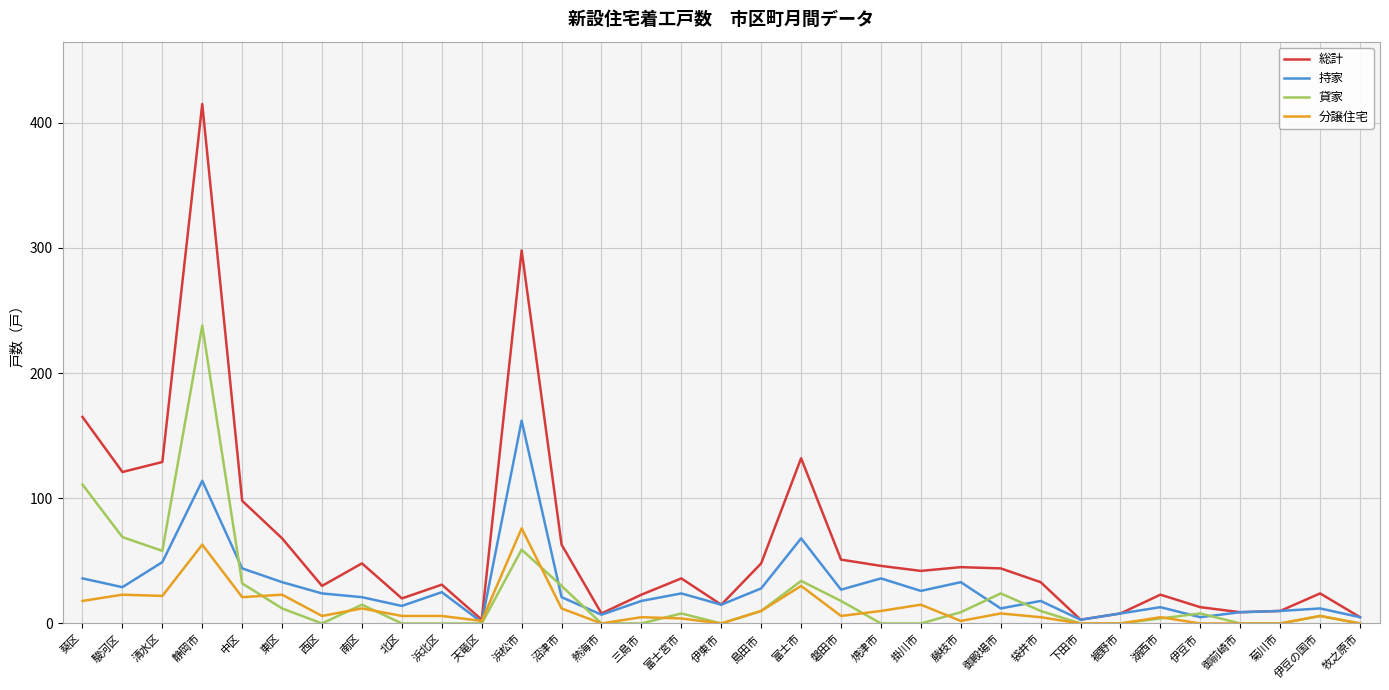

List the series in order of their peak value, lowest first.

分譲住宅, 持家, 貸家, 総計